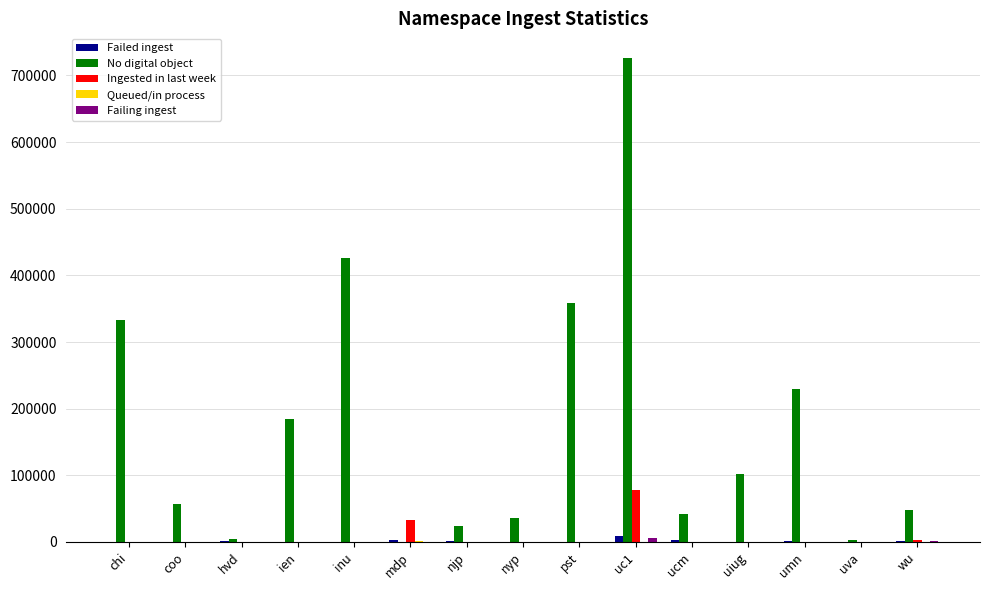

What is the sum of the Ingested in last week values at coo and inu?

388